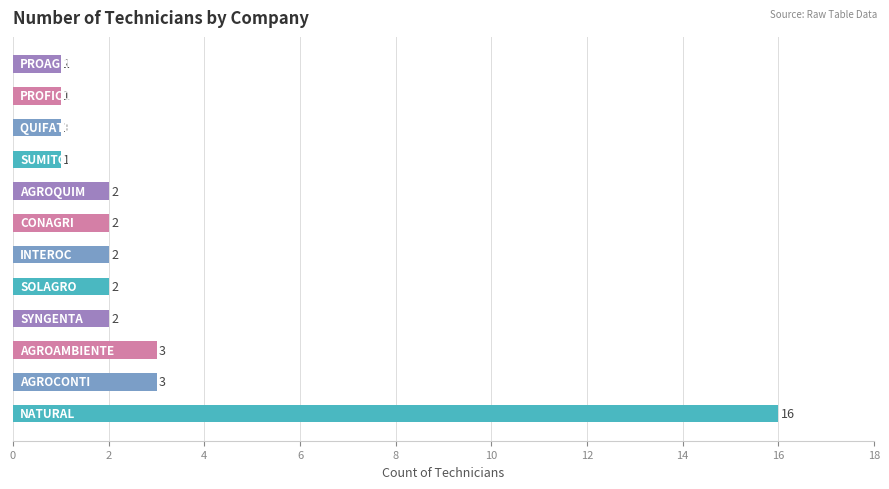

How many categories are shown in the chart?

12